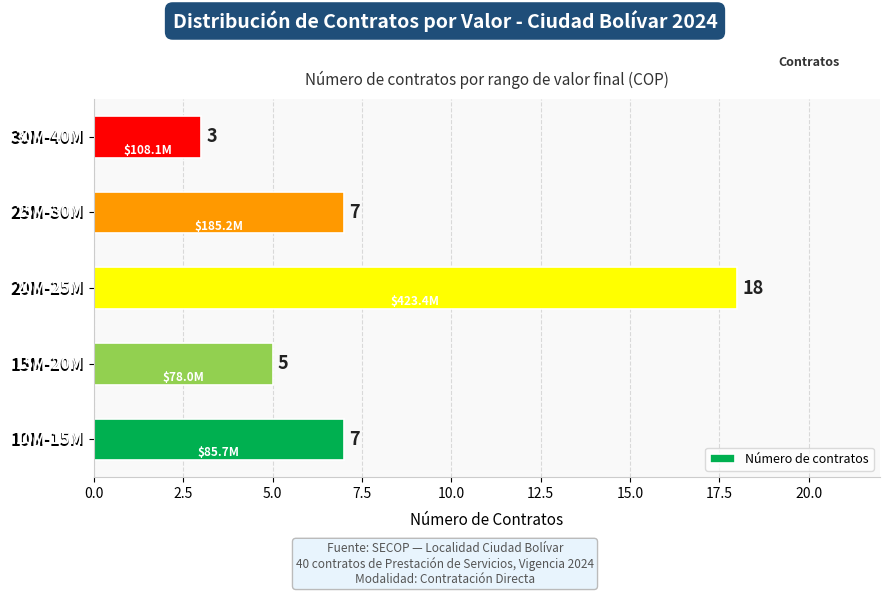

What is the difference between the maximum and second lowest values?

13